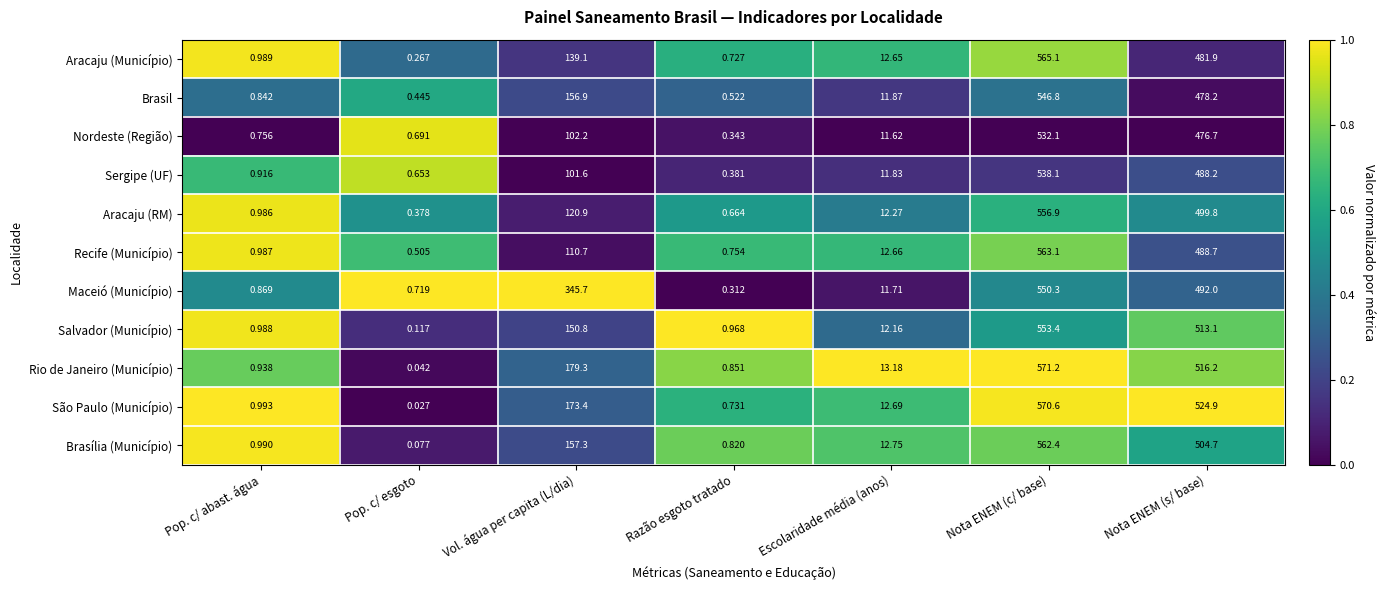

At which category is the sum across all series the highest?

Nota ENEM (c/ base)